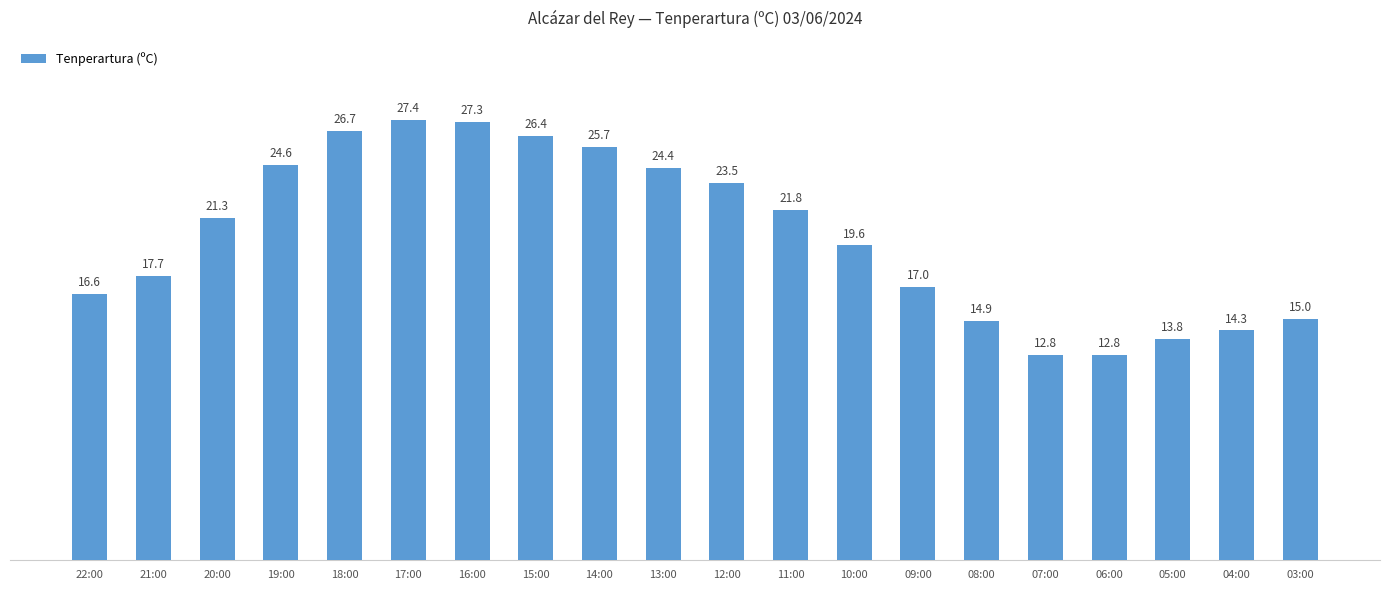

At which label does the data first exceed 21?

20:00